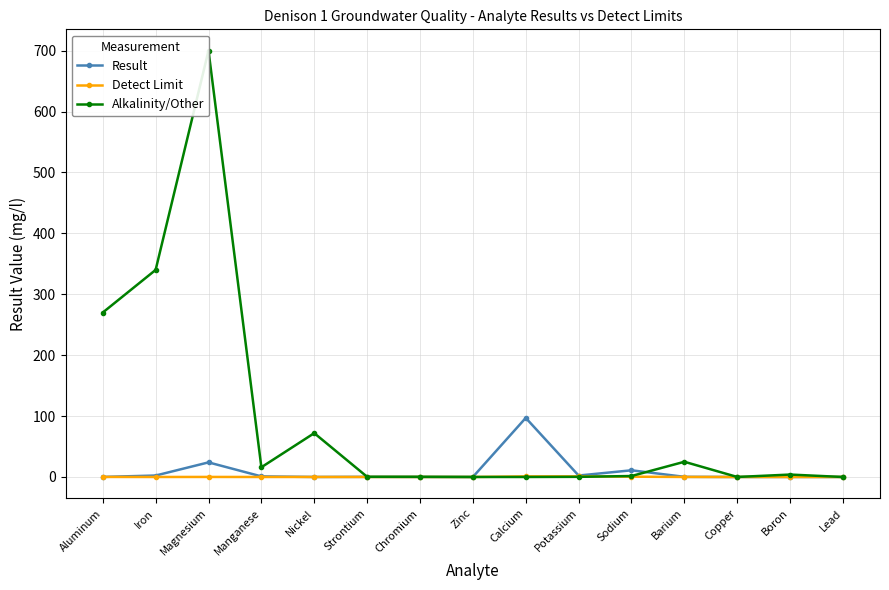

At which label does Detect Limit reach its minimum?

Lead